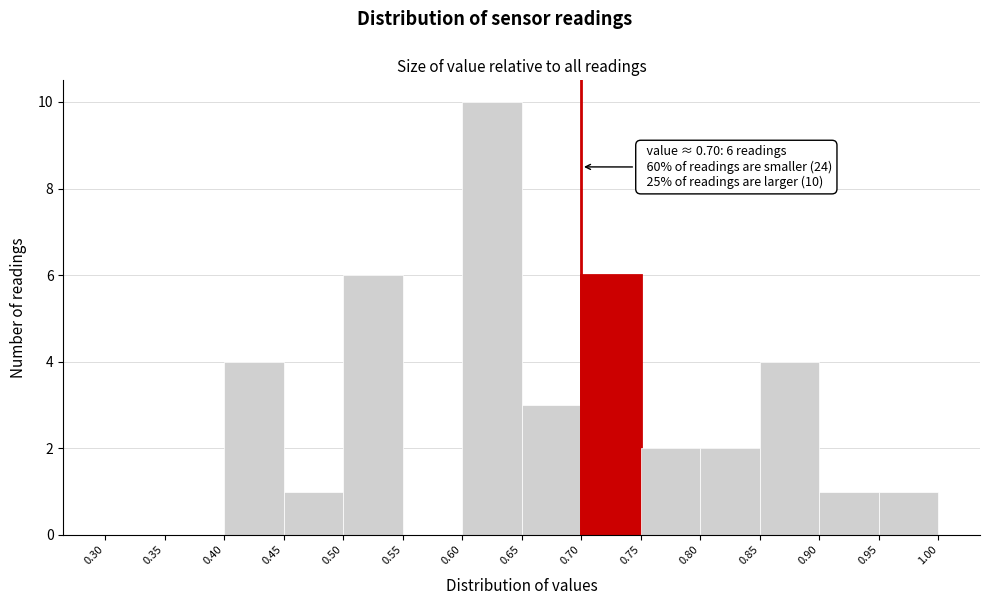

Which range on the x-axis has the tallest bar?

0.60 to 0.65